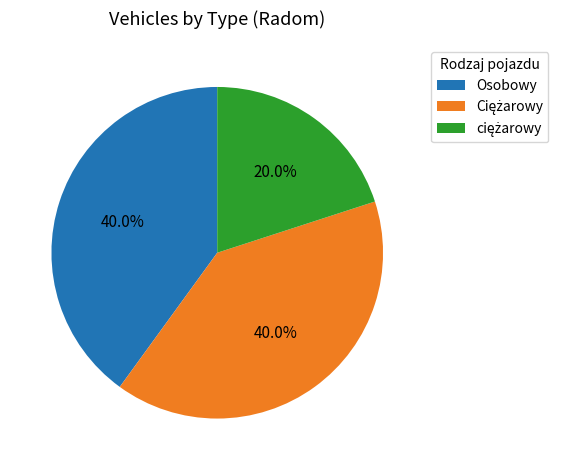

Does any single category account for the majority?

No